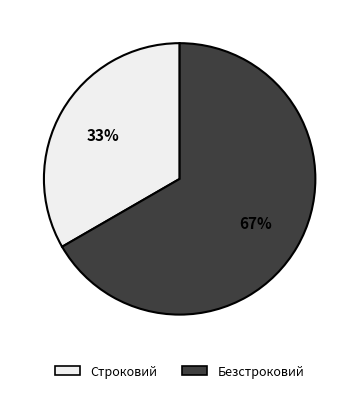

How many segments does this pie chart have?

2